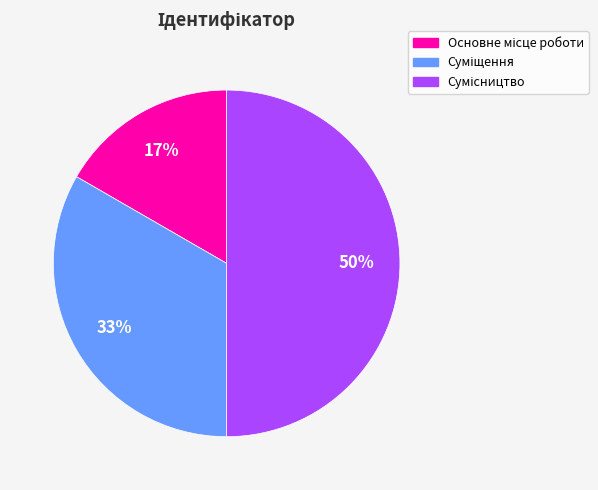

To the nearest percent, what is the average slice percentage?

33%